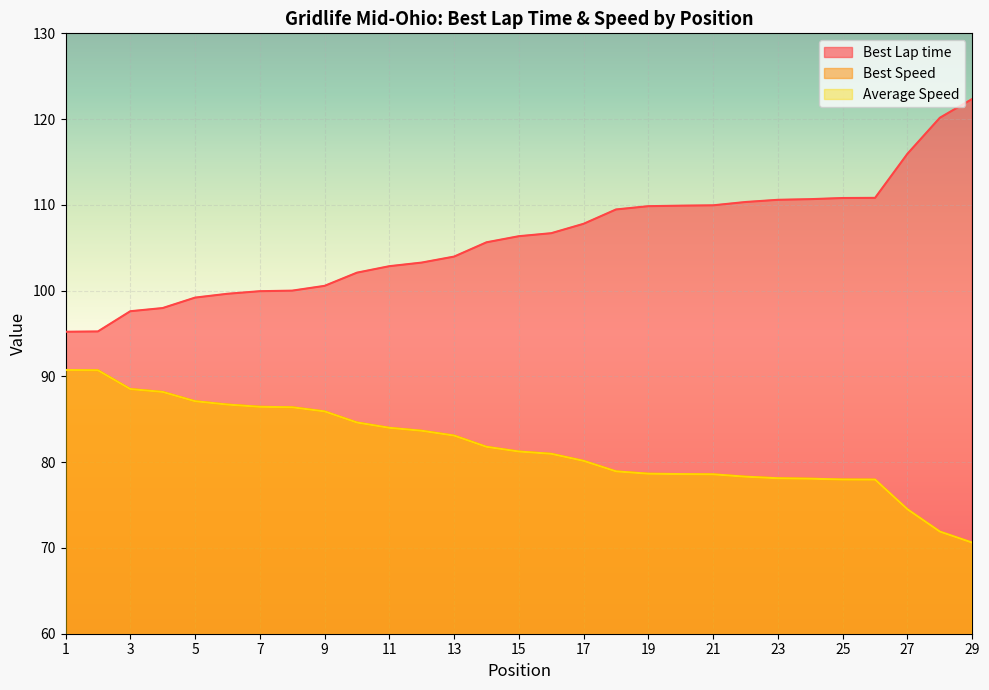

True or false: Average Speed has more than 0 points higher than both neighbors.

False